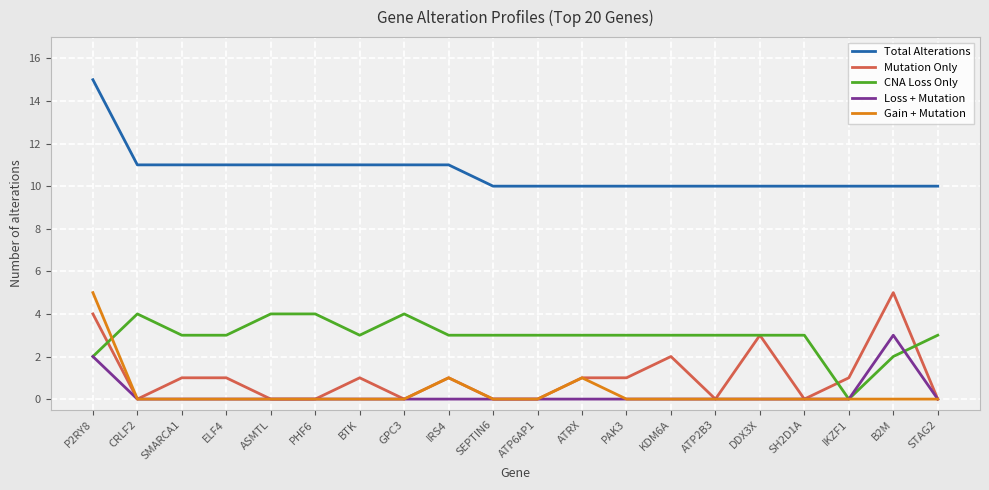

What are all the series names shown in the legend?

Total Alterations, Mutation Only, CNA Loss Only, Loss + Mutation, Gain + Mutation